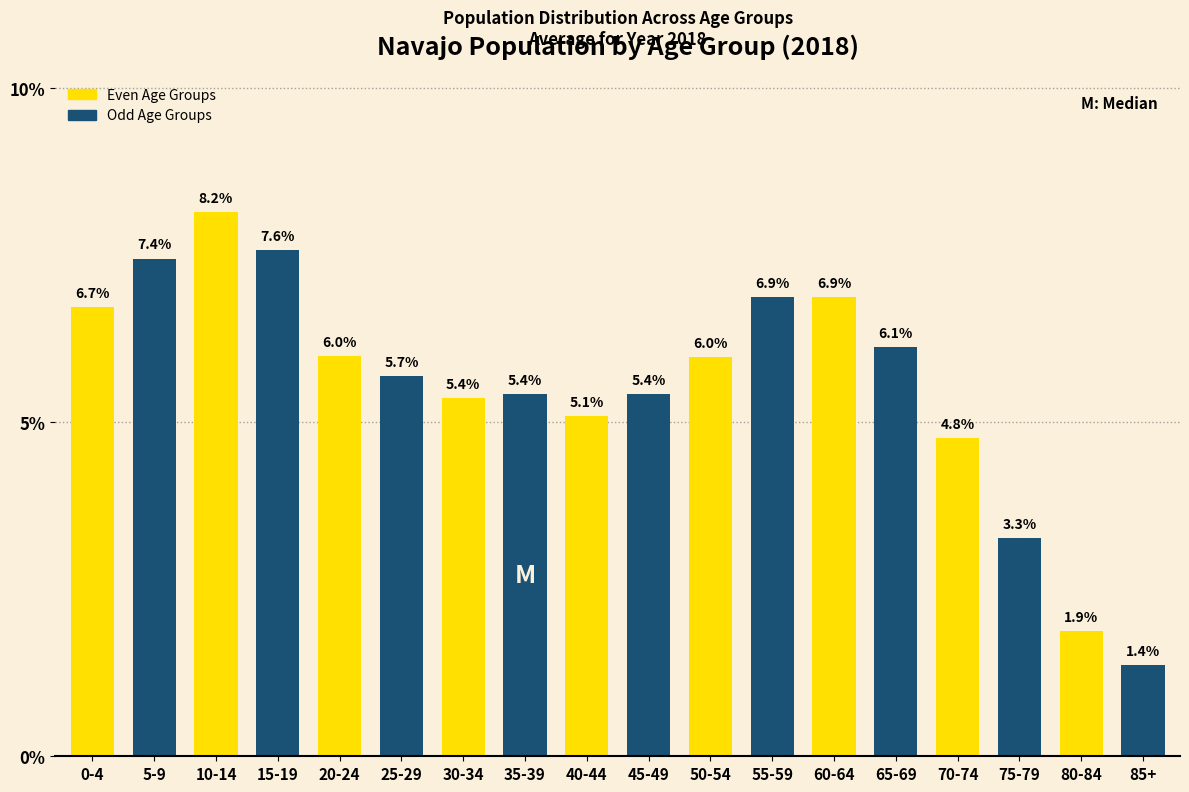

Are the bars horizontal?

No